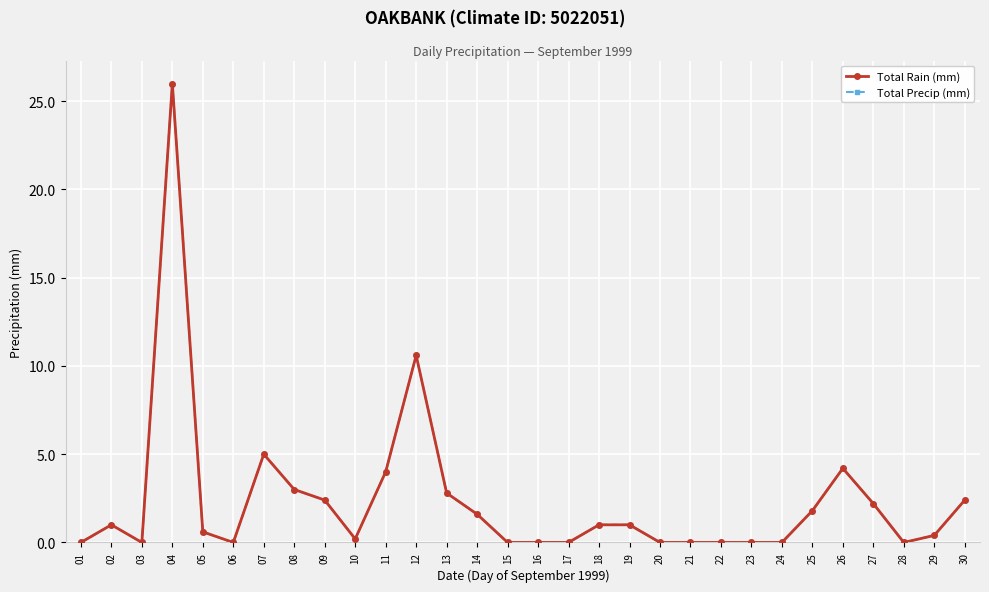

Is this an area chart (filled region under the line)?

No